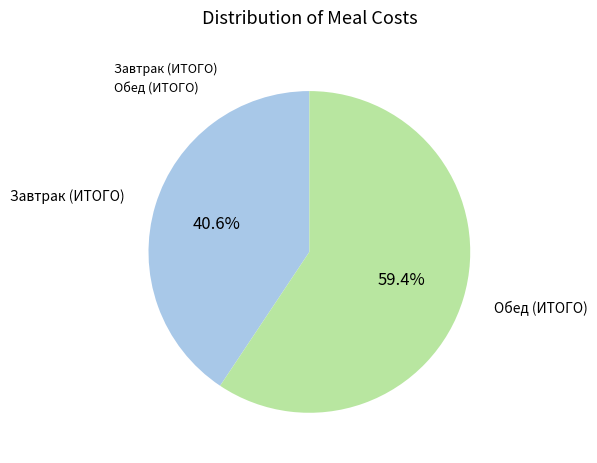

How many segments does this pie chart have?

2